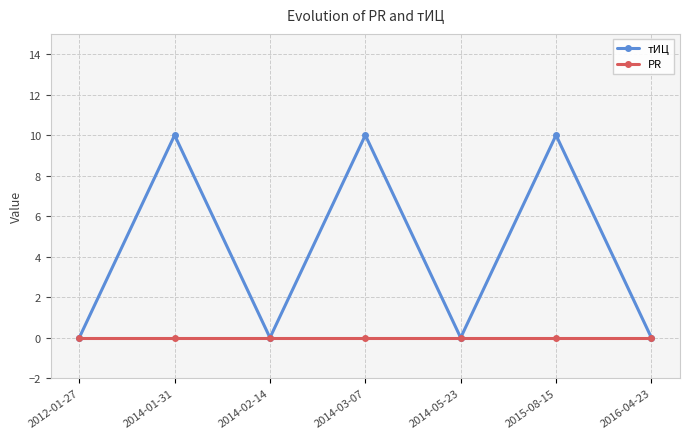

How many series are shown in this chart?

2